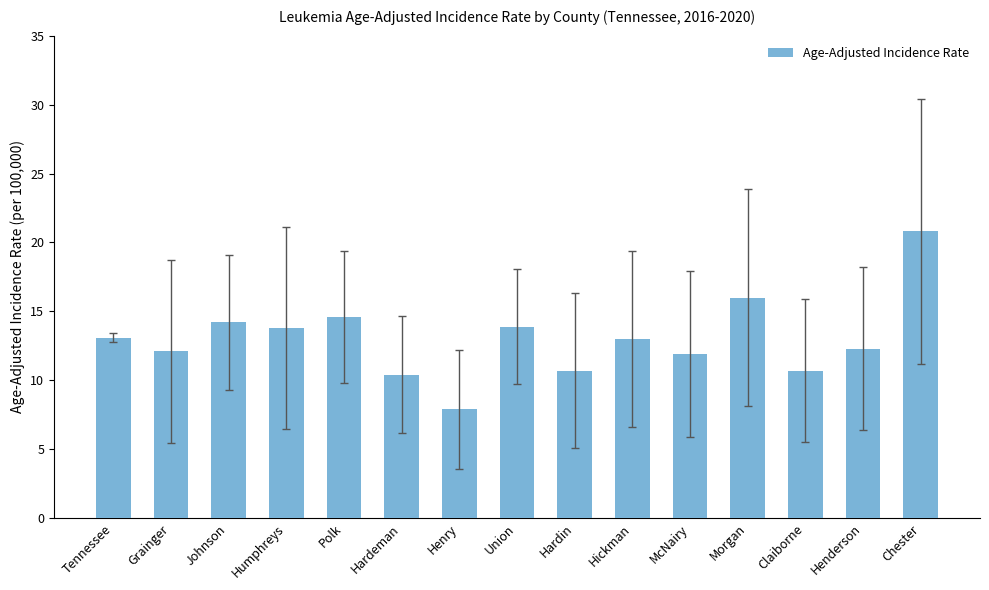

The chart shows a value of 7.8 at Henderson. True or false?

False